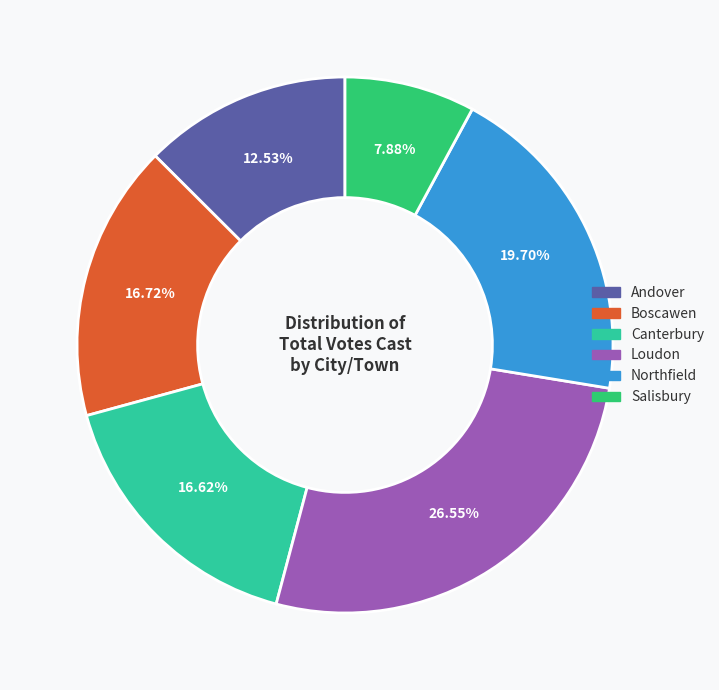

Count the number of slices in the pie.

6